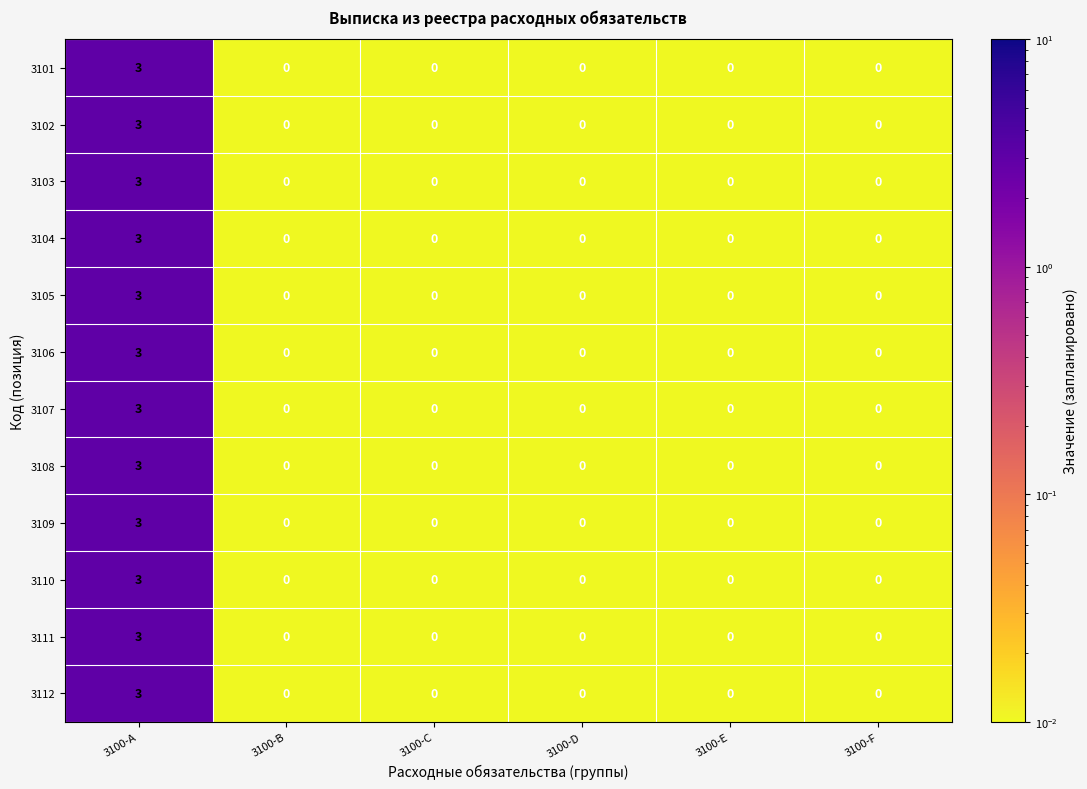

Is it true that 3110 equals 2 at 3100-E?

False